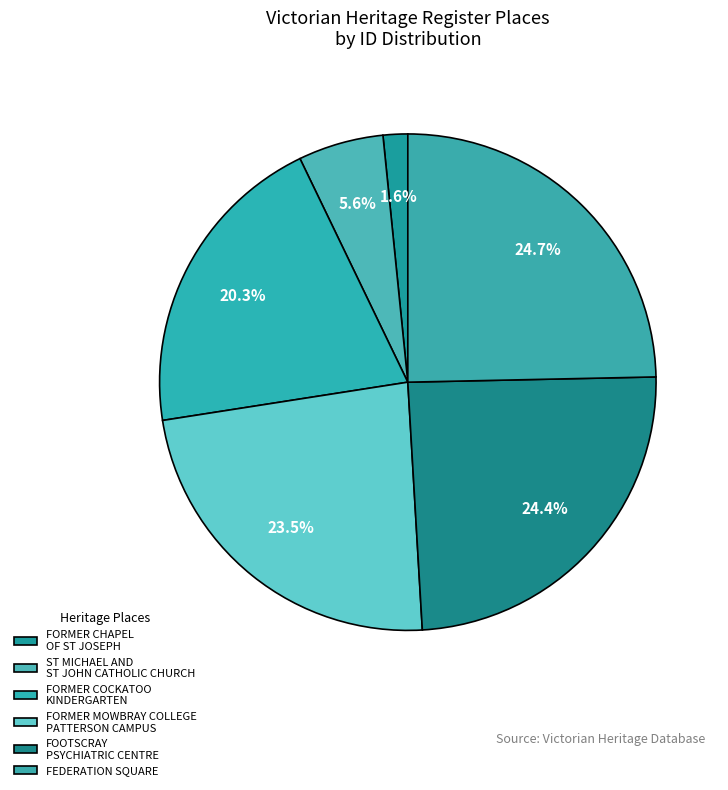

True or false: FORMER CHAPEL OF ST JOSEPH accounts for 14% of the total.

False